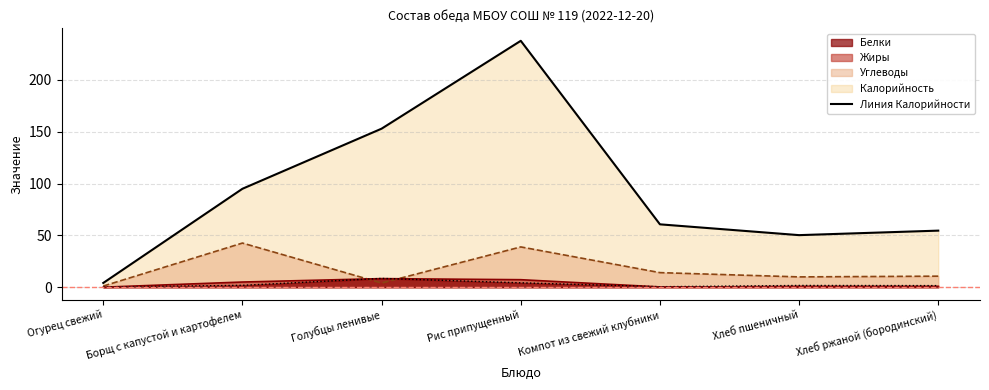

Reading left to right, transcribe all the data shown in this chart.

Калорийность: Огурец свежий=4.1	Борщ с капустой и картофелем=95.0	Голубцы ленивые=153.0	Рис припущенный=237.8	Компот из свежий клубники=60.7	Хлеб пшеничный=50.2	Хлеб ржаной (бородинский)=54.6
Белки: Огурец свежий=0.2	Борщ с капустой и картофелем=1.8	Голубцы ленивые=8.5	Рис припущенный=4.2	Компот из свежий клубники=0.5	Хлеб пшеничный=1.7	Хлеб ржаной (бородинский)=1.6
Жиры: Огурец свежий=0.0	Борщ с капустой и картофелем=5.0	Голубцы ленивые=8.3	Рис припущенный=7.3	Компот из свежий клубники=0.3	Хлеб пшеничный=0.3	Хлеб ржаной (бородинский)=0.6
Углеводы: Огурец свежий=1.1	Борщ с капустой и картофелем=42.6	Голубцы ленивые=4.0	Рис припущенный=38.9	Компот из свежий клубники=14.1	Хлеб пшеничный=9.9	Хлеб ржаной (бородинский)=10.7